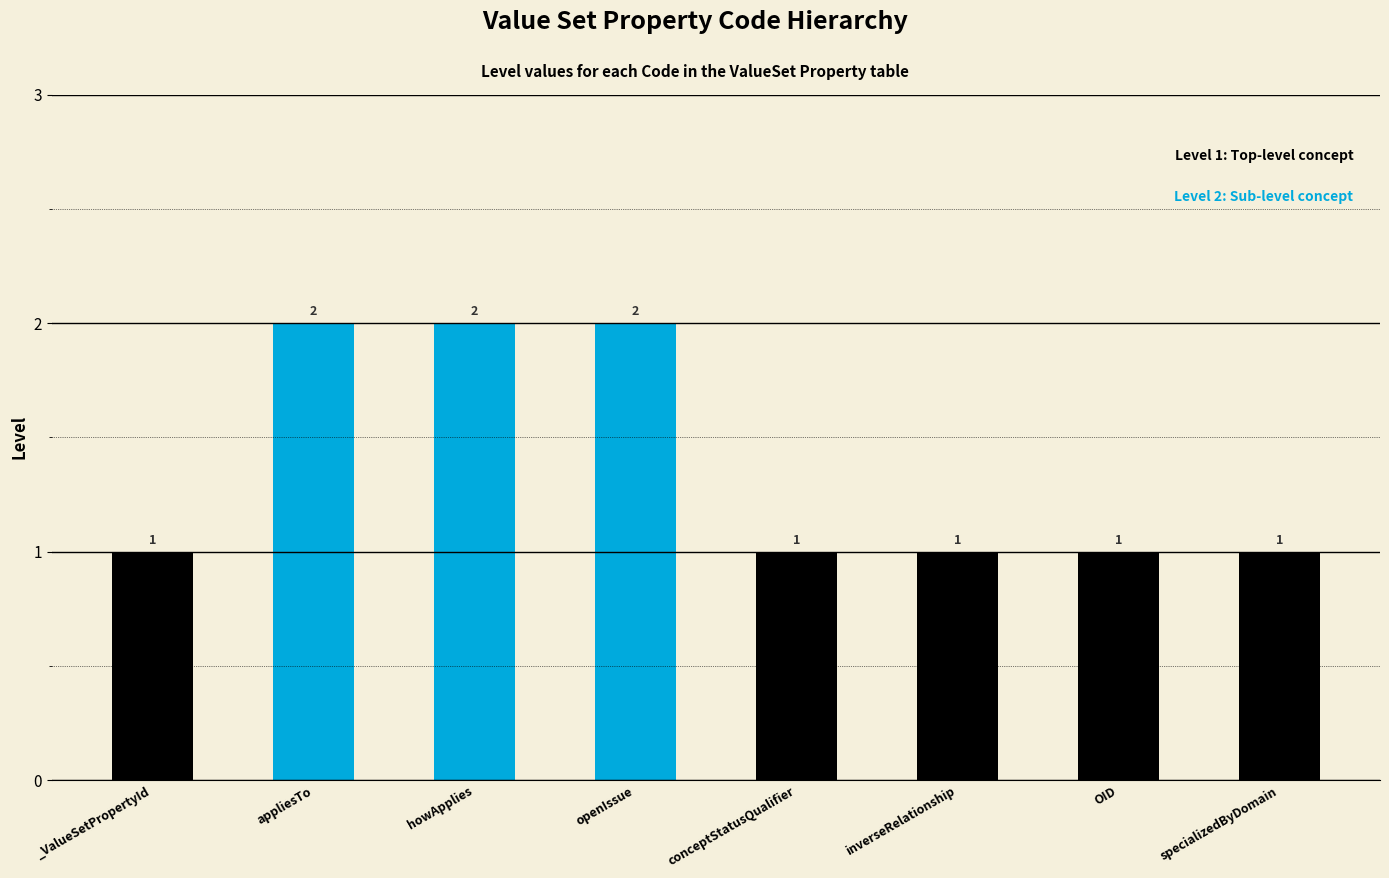

The chart shows a value of 1 at conceptStatusQualifier. True or false?

True